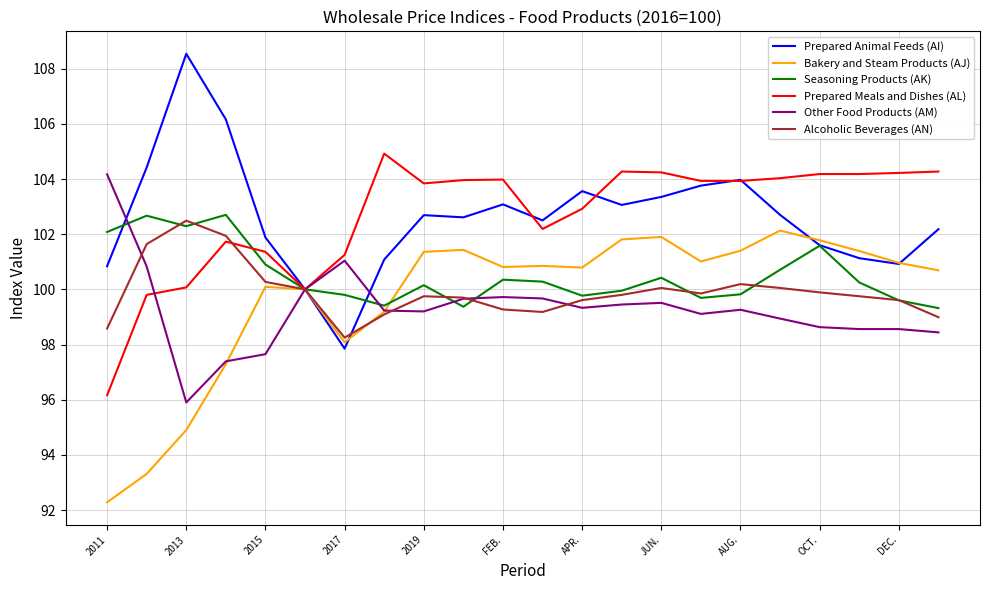

After their last crossing, which series has the higher values: Prepared Animal Feeds (AI) or Seasoning Products (AK)?

Prepared Animal Feeds (AI)